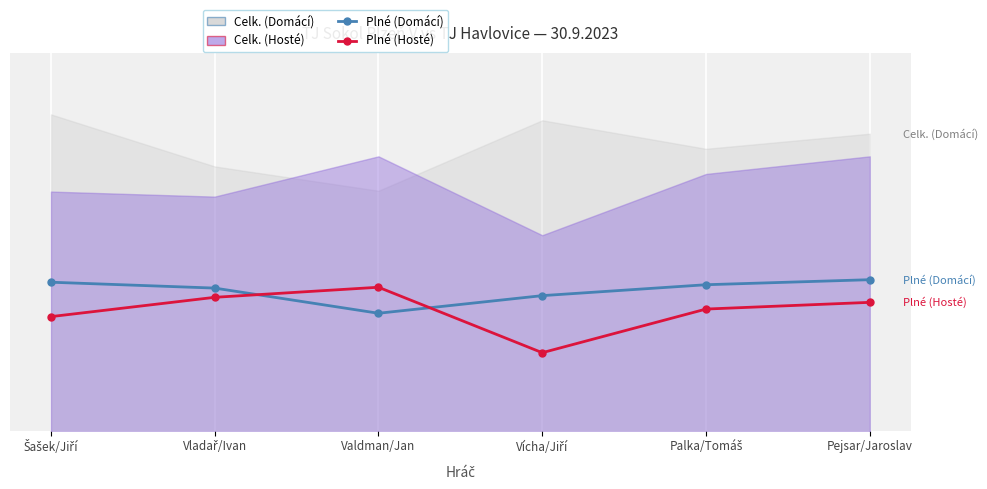

Is it true that Plné (Domácí) equals 370 at Vladař/Ivan?

True